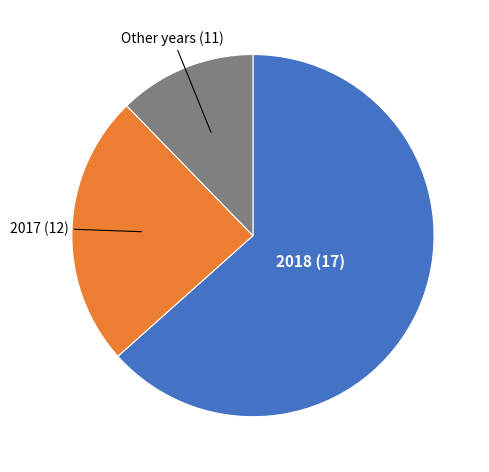

Approximately how many times larger is the value at 2018 (17) compared to 2017 (12)?

2.6